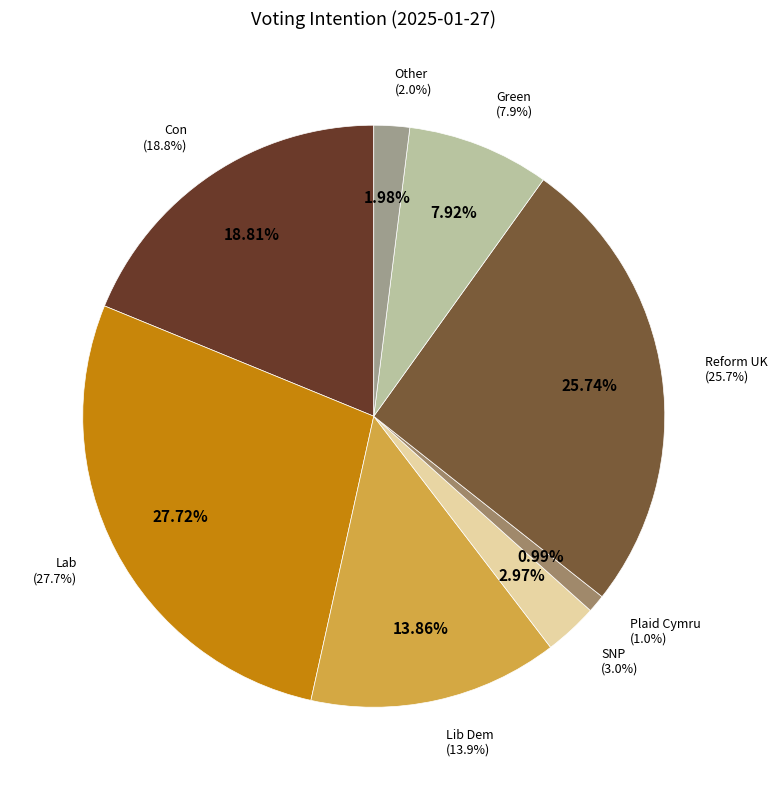

Which slice is the smallest?

Plaid Cymru